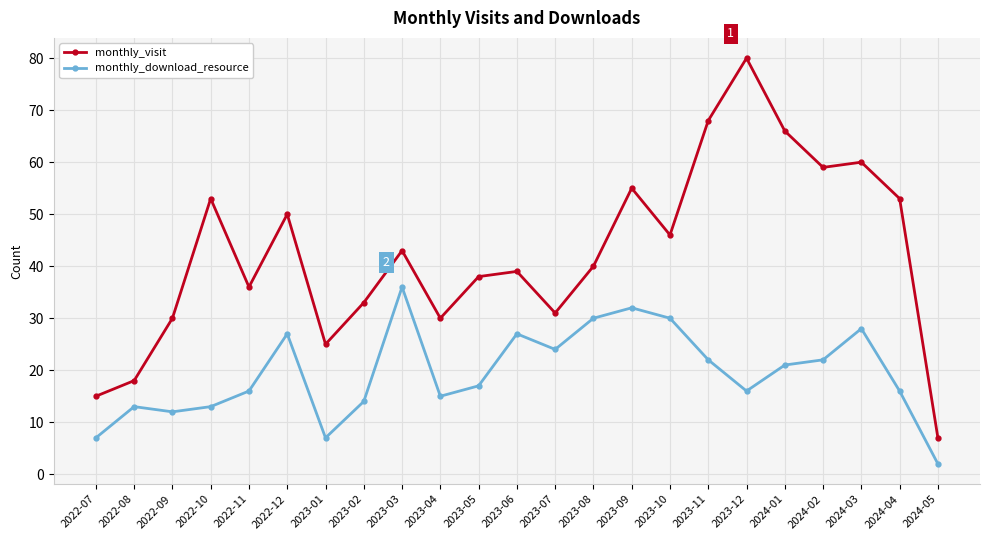

Does the chart display data point markers on the line(s)?

Yes